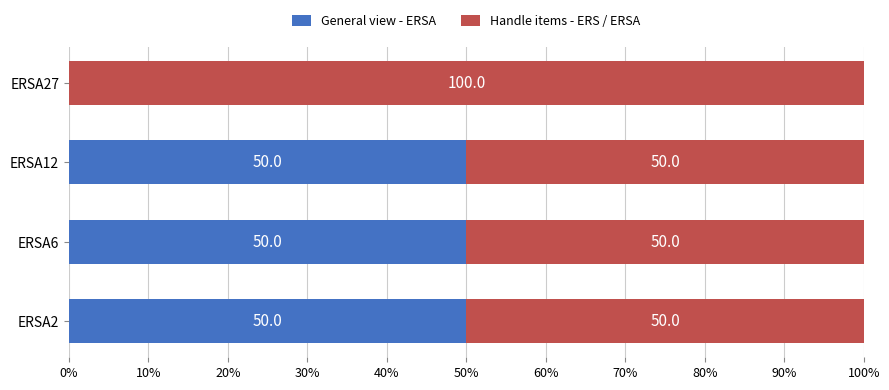

True or false: General view - ERSA has a value of 17 at ERSA27.

False